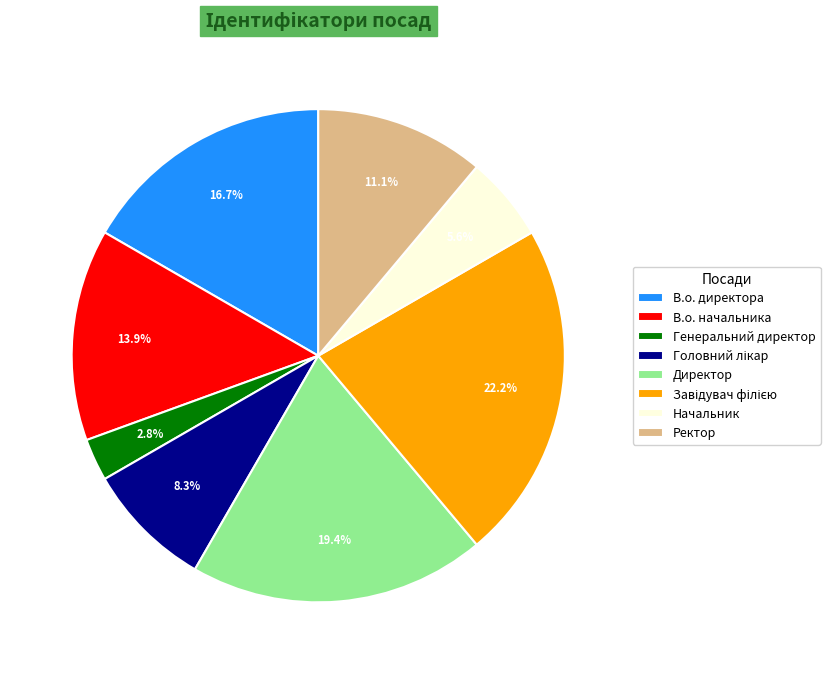

Does Директор account for over 50% of the chart?

No